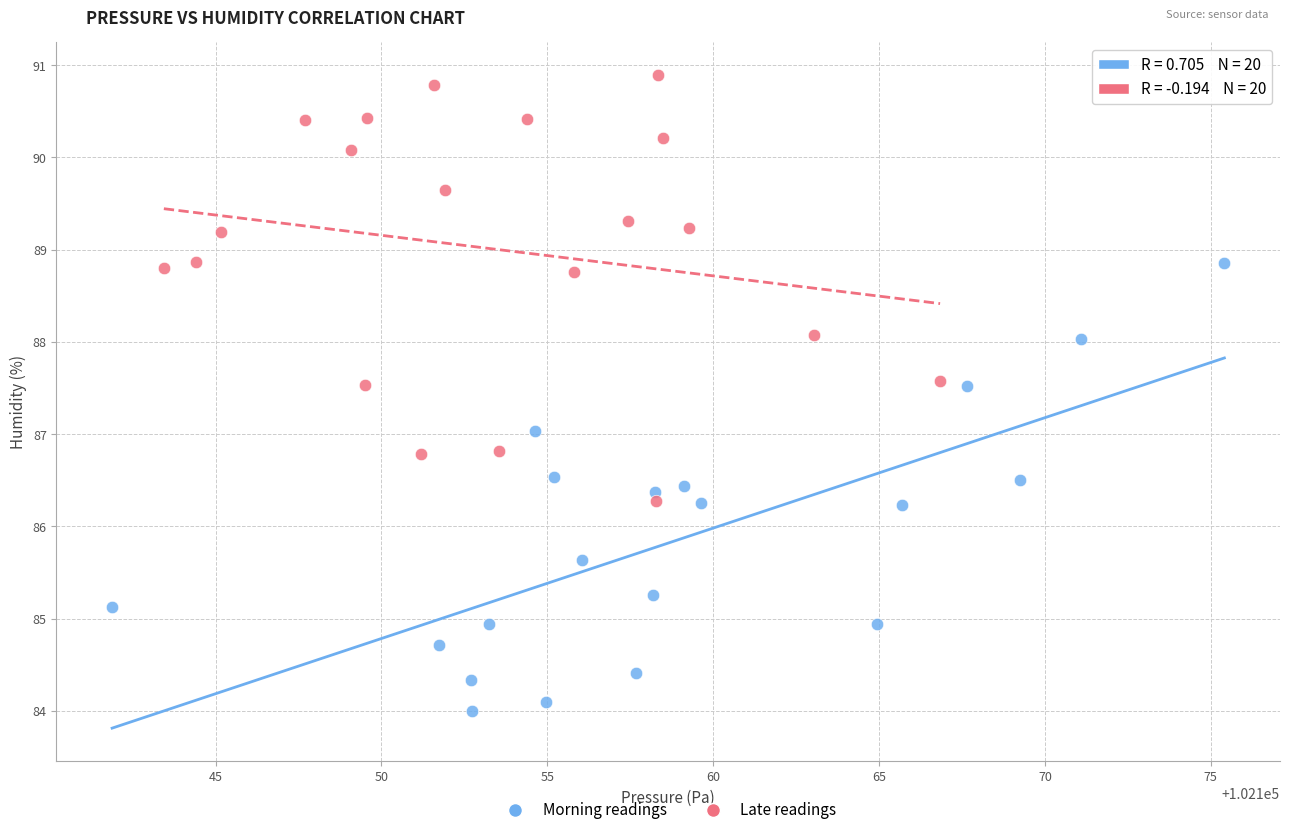

Which series reaches the minimum Y coordinate?

Morning readings